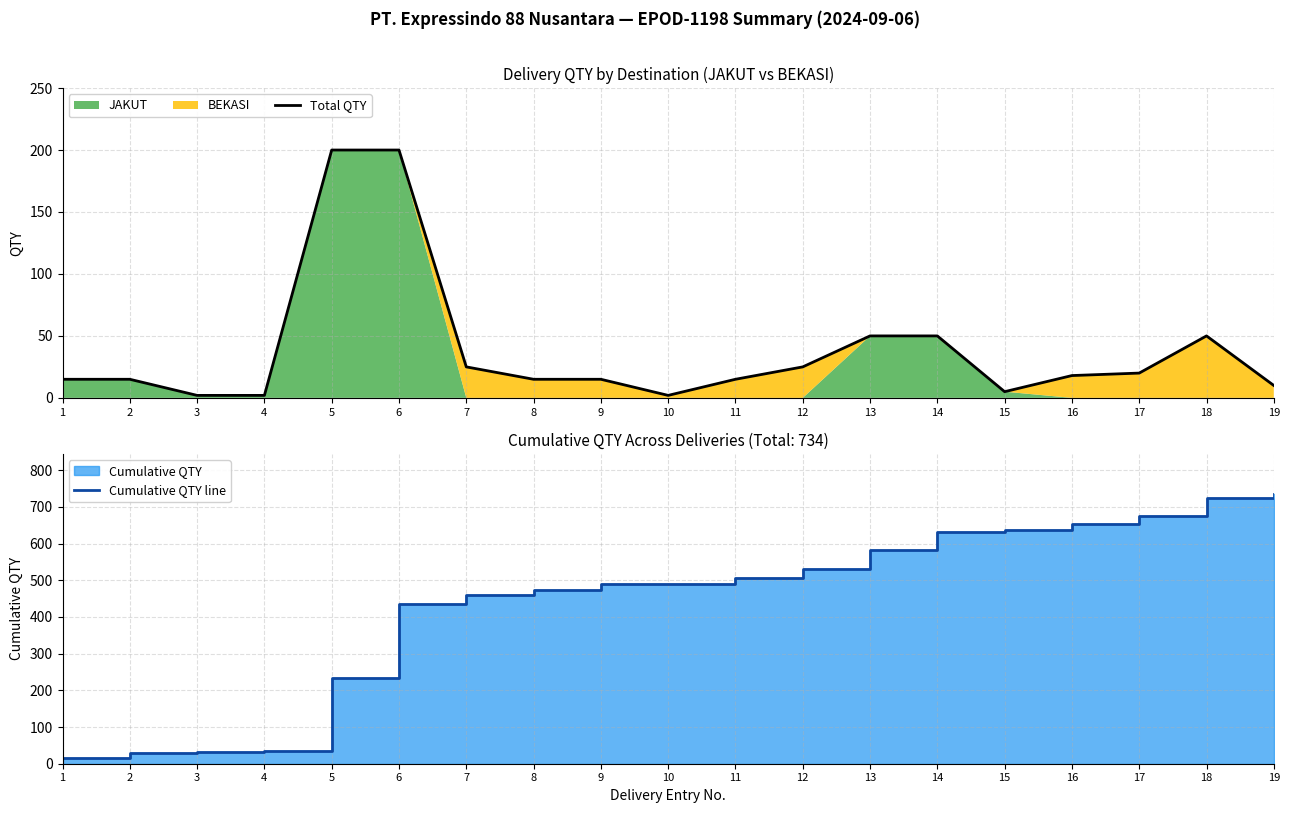

Reading right to left, list all the values displayed in this chart.

Total QTY: 10	50	20	18	5	50	50	25	15	2	15	15	25	200	200	2	2	15	15
Cumulative QTY line: 734	724	674	654	636	631	581	531	506	491	489	474	459	434	234	34	32	30	15